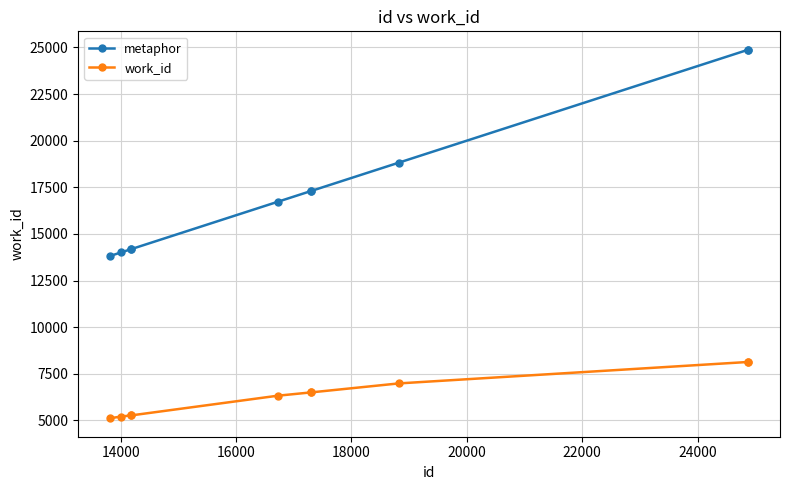

List the series in order of their peak value, highest first.

metaphor, work_id